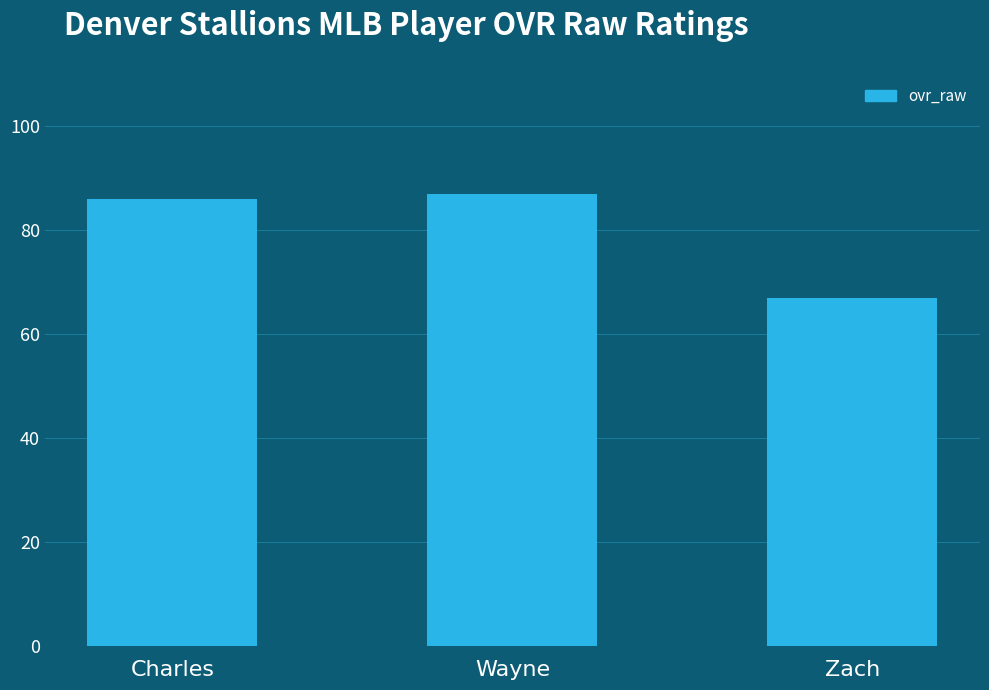

Reading left to right, what are all the values shown in this chart?

86	87	67